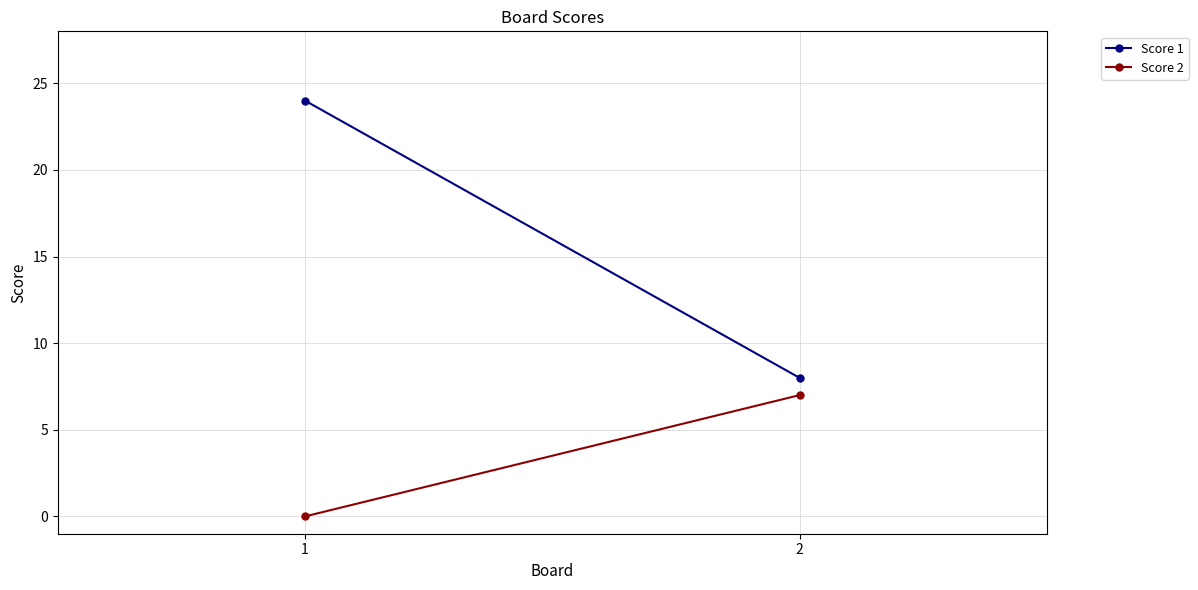

List the series in order of their overall mean, lowest first.

Score 2, Score 1